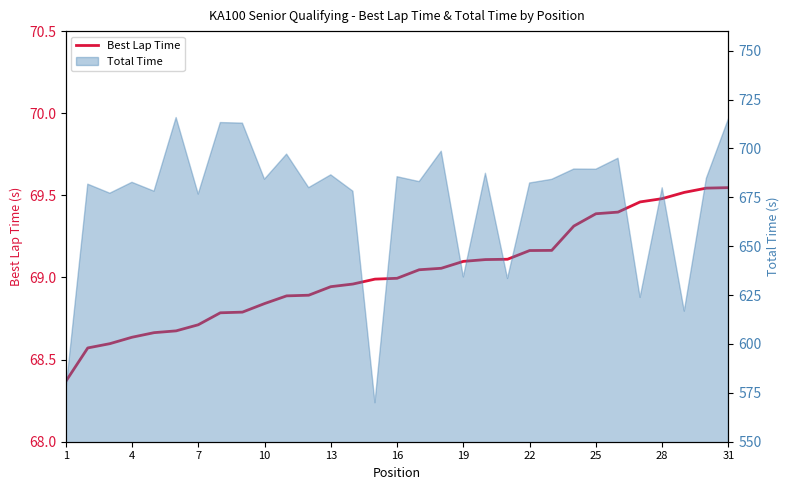

Which has a higher value, 16 or 12?

16